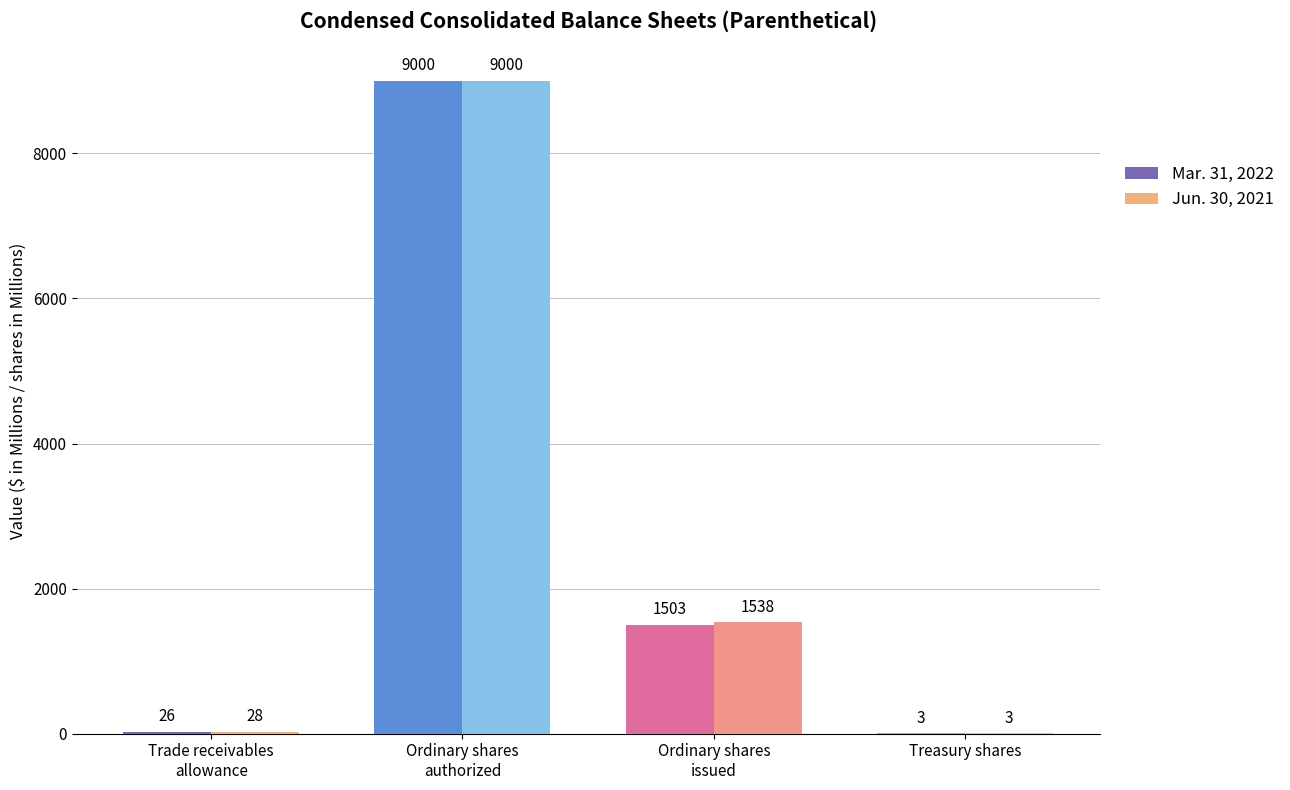

How many series are shown in this chart?

2